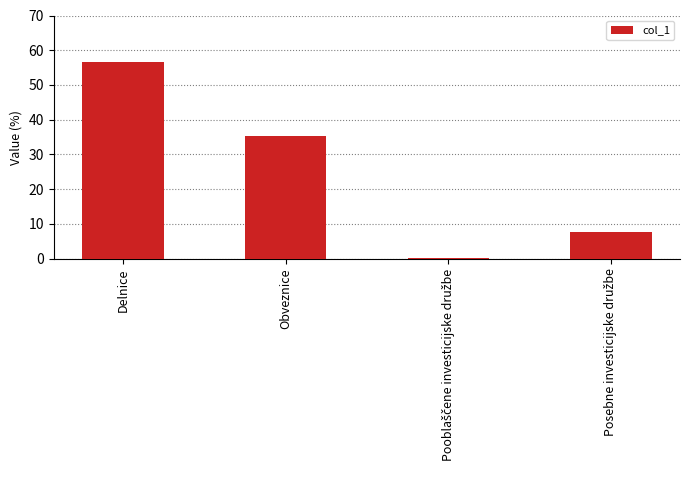

At which label does the data first exceed 35?

Delnice